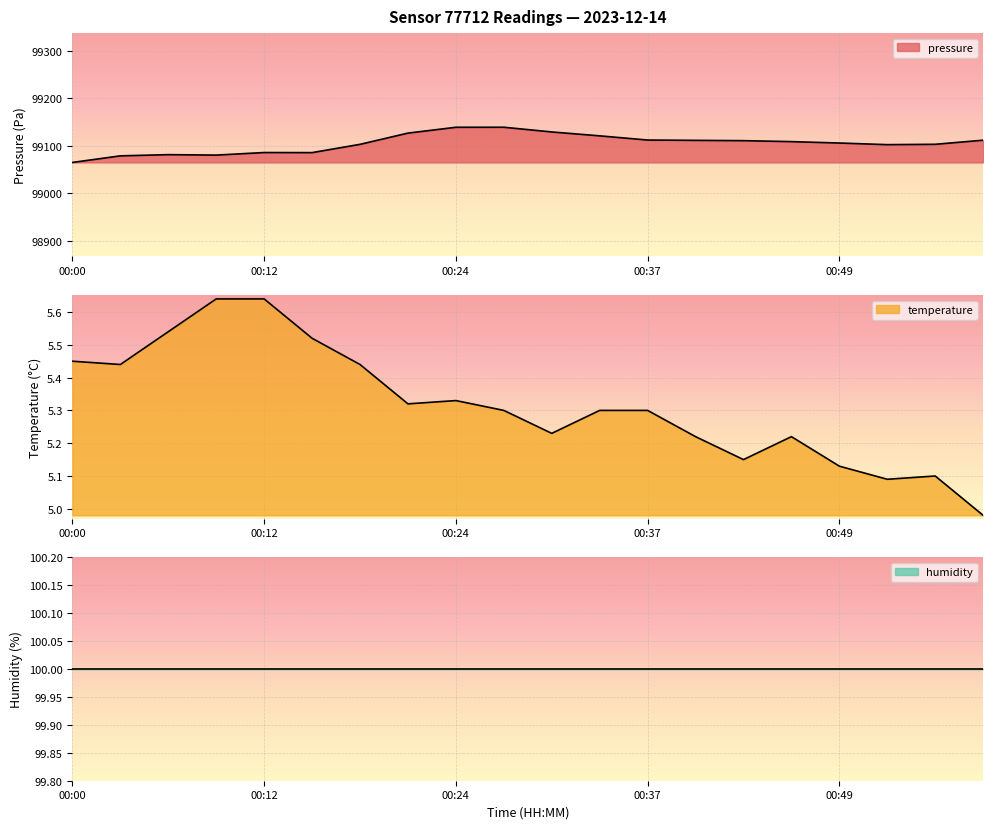

True or false: temperature and pressure intersect in this chart.

False